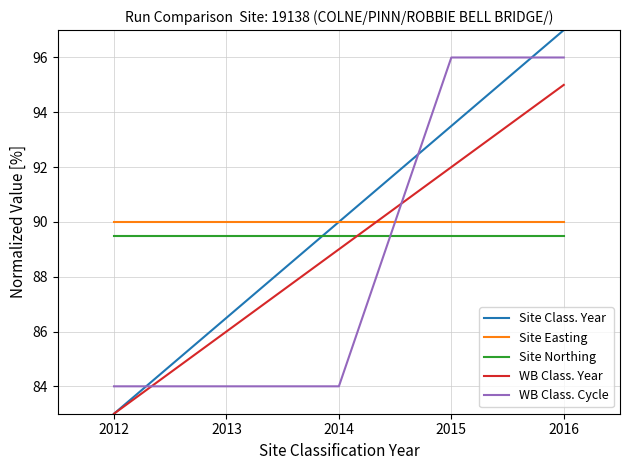

Is it true that Site Class. Year equals 86.5 at 2013?

True